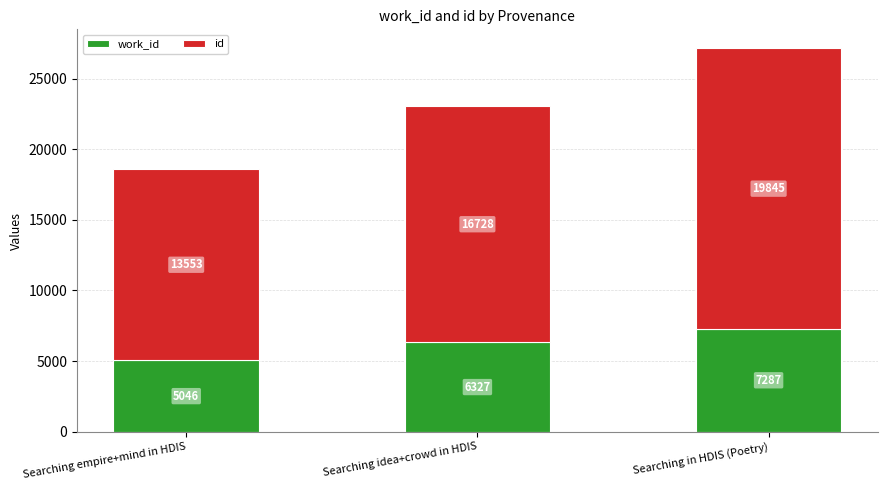

What is the total value across all series at Searching in HDIS (Poetry)?

27132